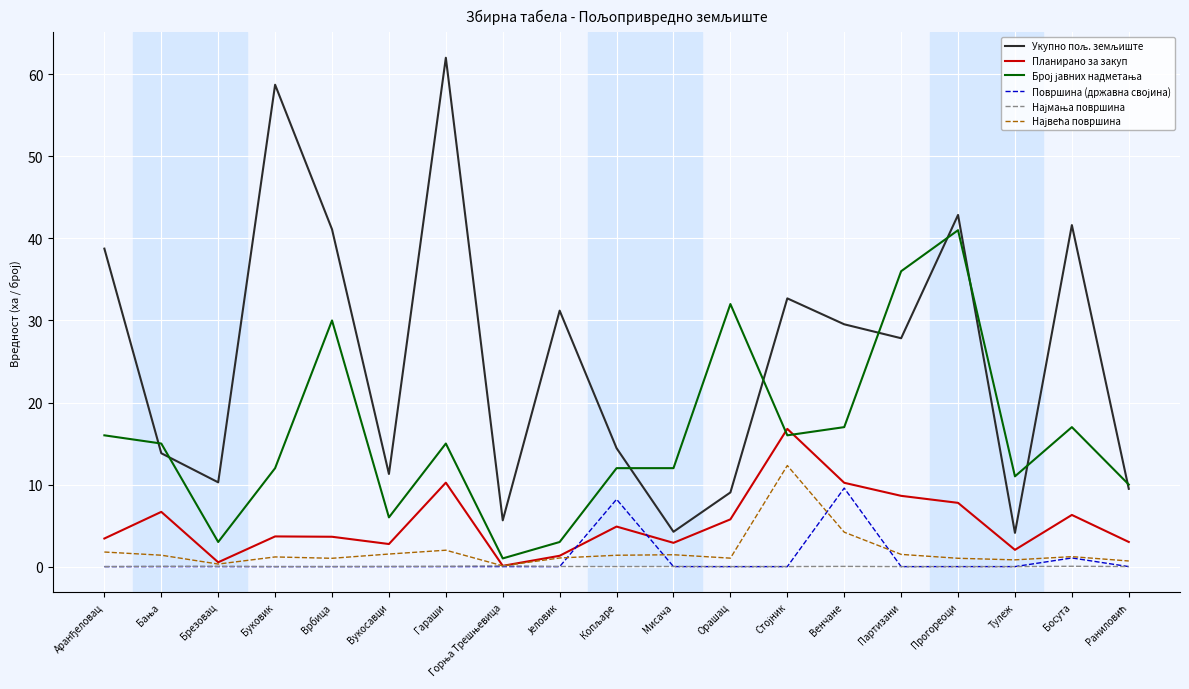

At how many categories does at least one series exceed 47?

2